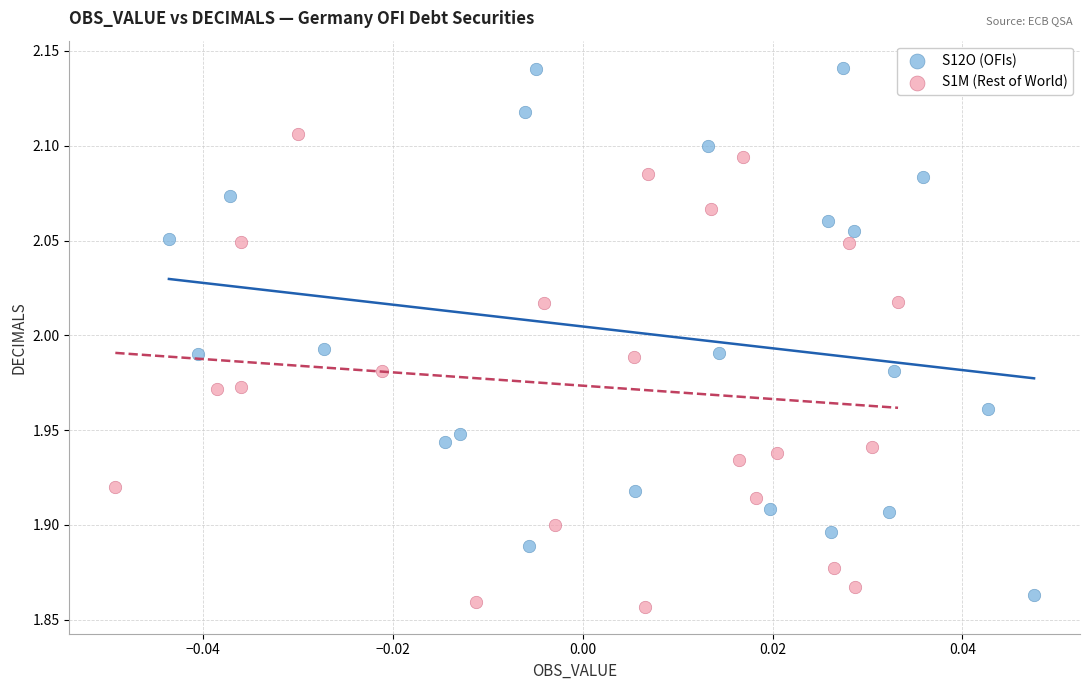

What are all the series names shown in the legend?

S12O (OFIs), S1M (Rest of World)